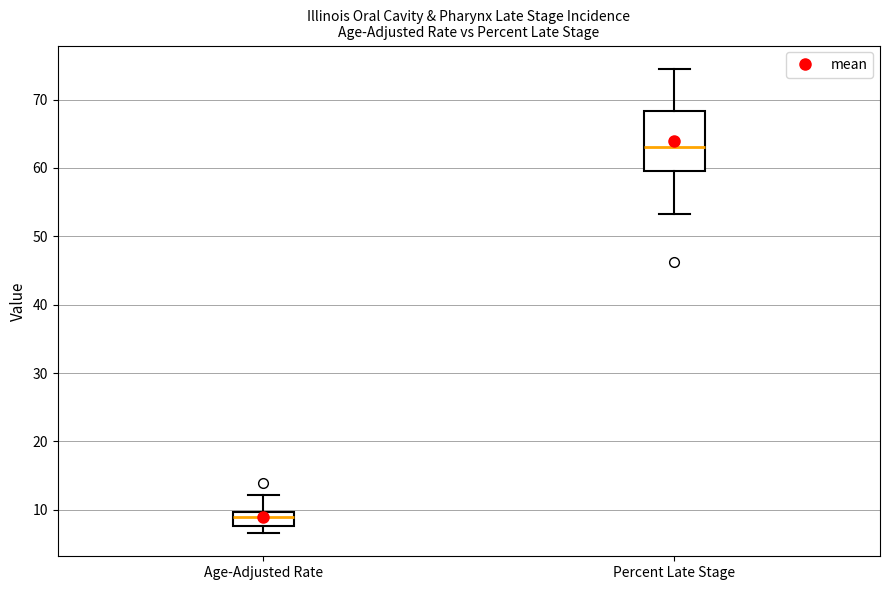

Reading left to right, transcribe this box plot: for each box, give where its median line is, the range the box spans, and where its two whiskers end, as read against the y-axis. The values are not printed on the chart, so give them approximately, as read against the axis.

Age-Adjusted Rate: median 9, box 8 to 10, whiskers 7 to 12
Percent Late Stage: median 63, box 60 to 68, whiskers 53 to 75